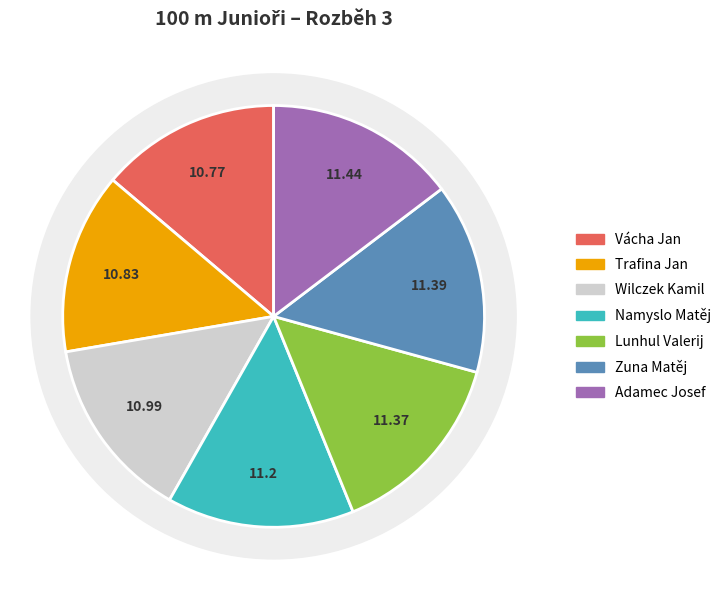

What is the ratio of the value at Lunhul Valerij to the value at Zuna Matěj?

1.0